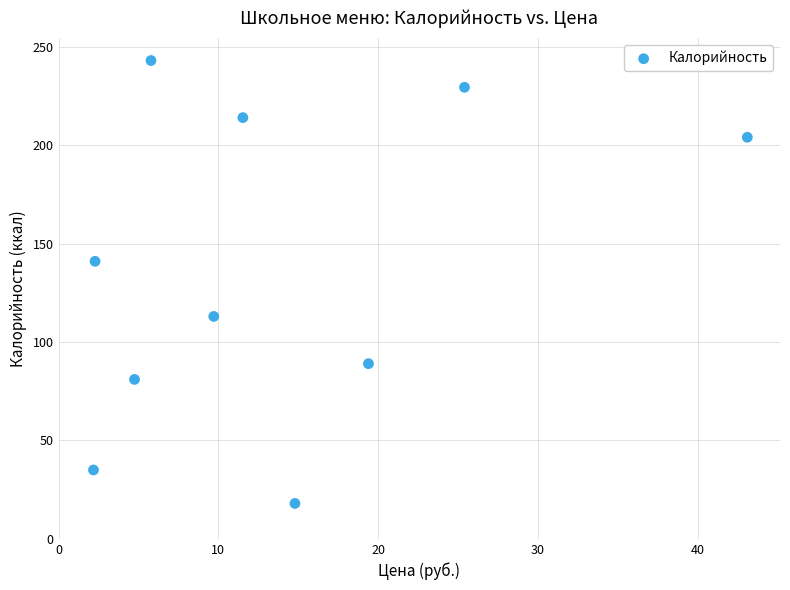

What is the average Y value?

136.7